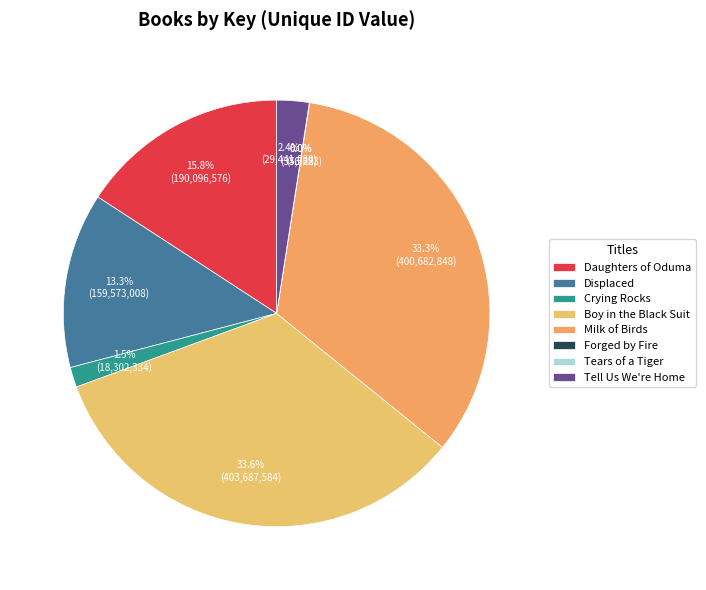

Which slice is the largest?

Boy in the Black Suit